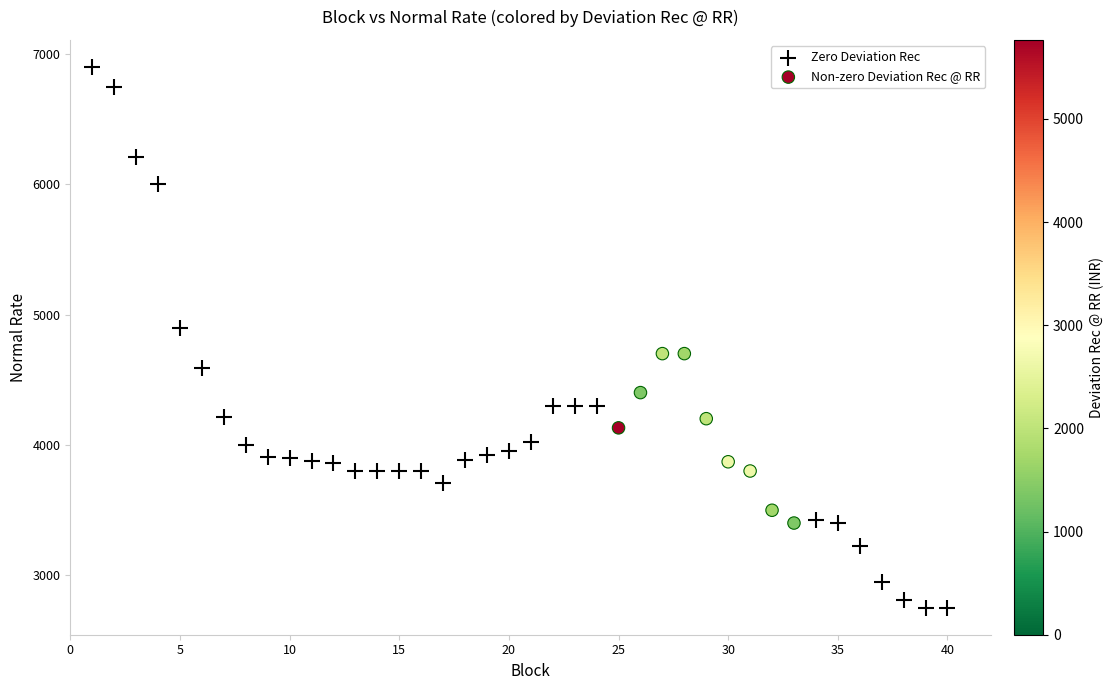

Which series reaches the minimum Y coordinate?

Zero Deviation Rec